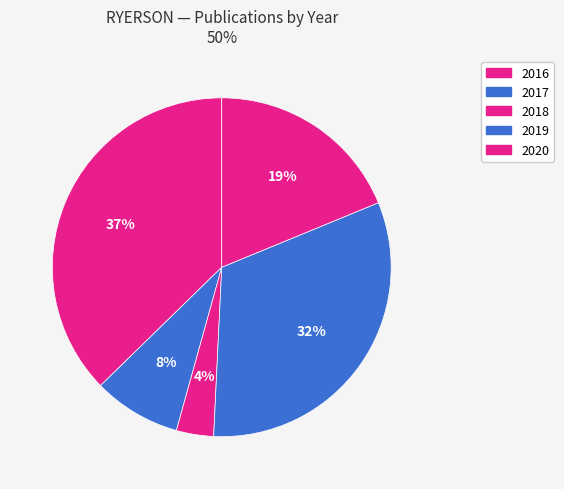

To the nearest percent, what is the difference between the 2019 and 2020 slice percentages?

13%